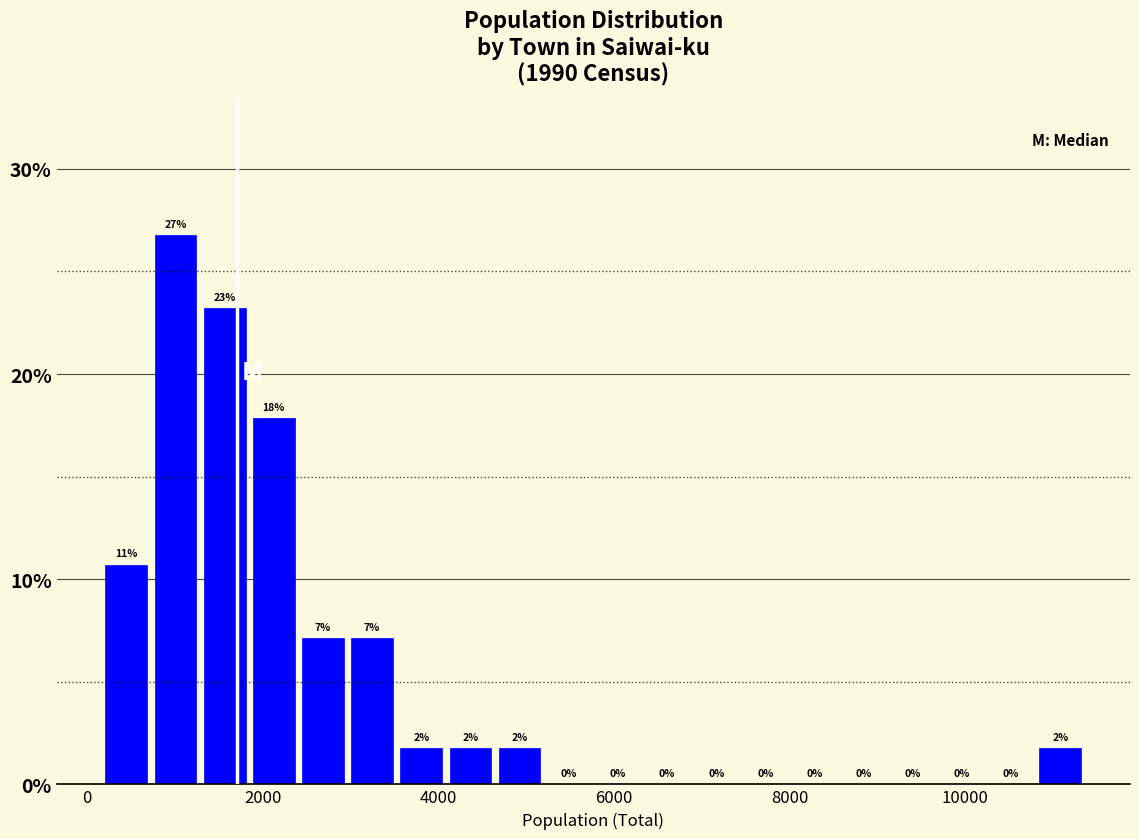

Around what value on the x-axis is the tallest bar? Give the approximate position of its centre, as read against the axis.

1000